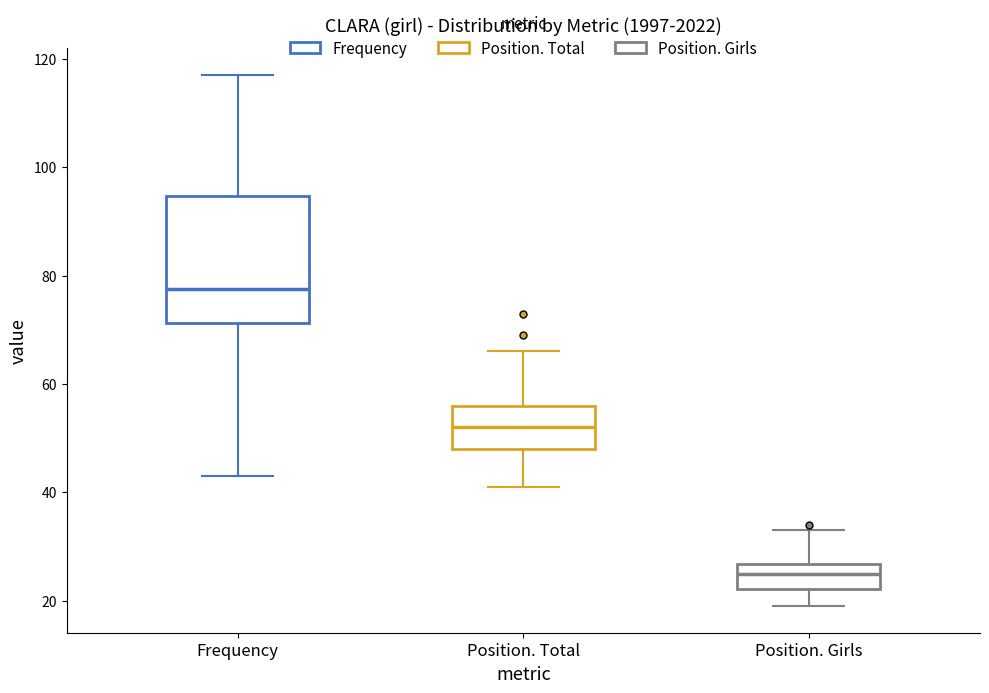

Where is the upper edge of the box for Frequency on the y-axis? The values are not printed on the chart, so give them approximately, as read against the axis.

94